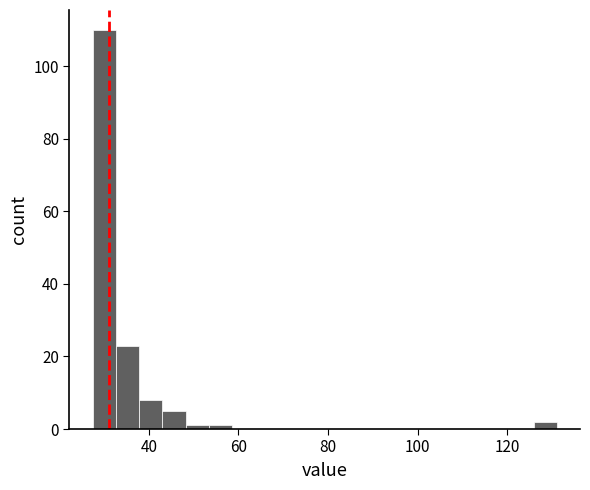

Around what value on the x-axis is the tallest bar? Give the approximate position of its centre, as read against the axis.

30